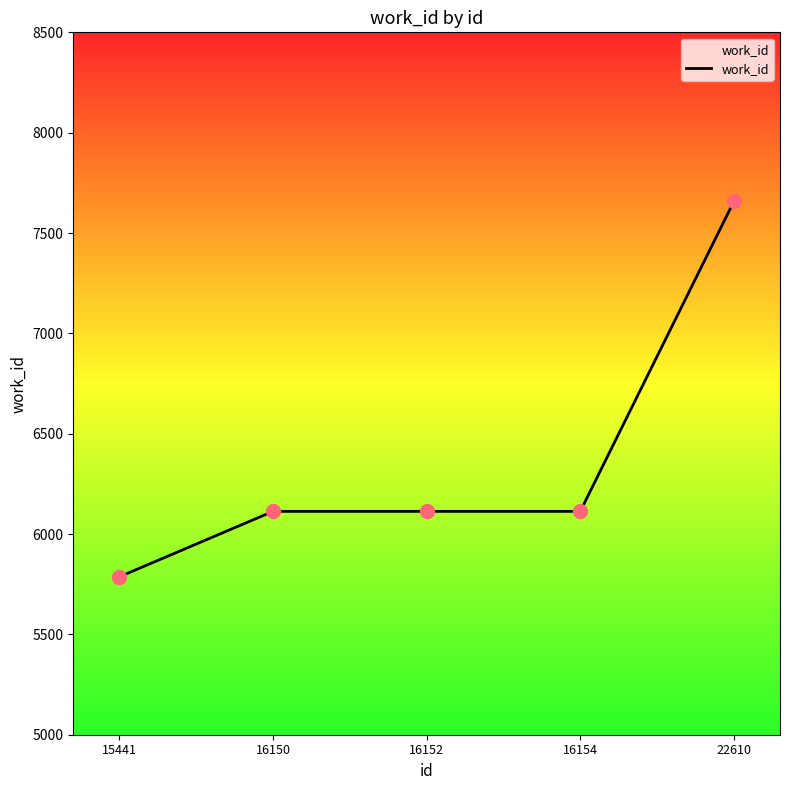

What is the change in value from 15441 to 16150?

+326